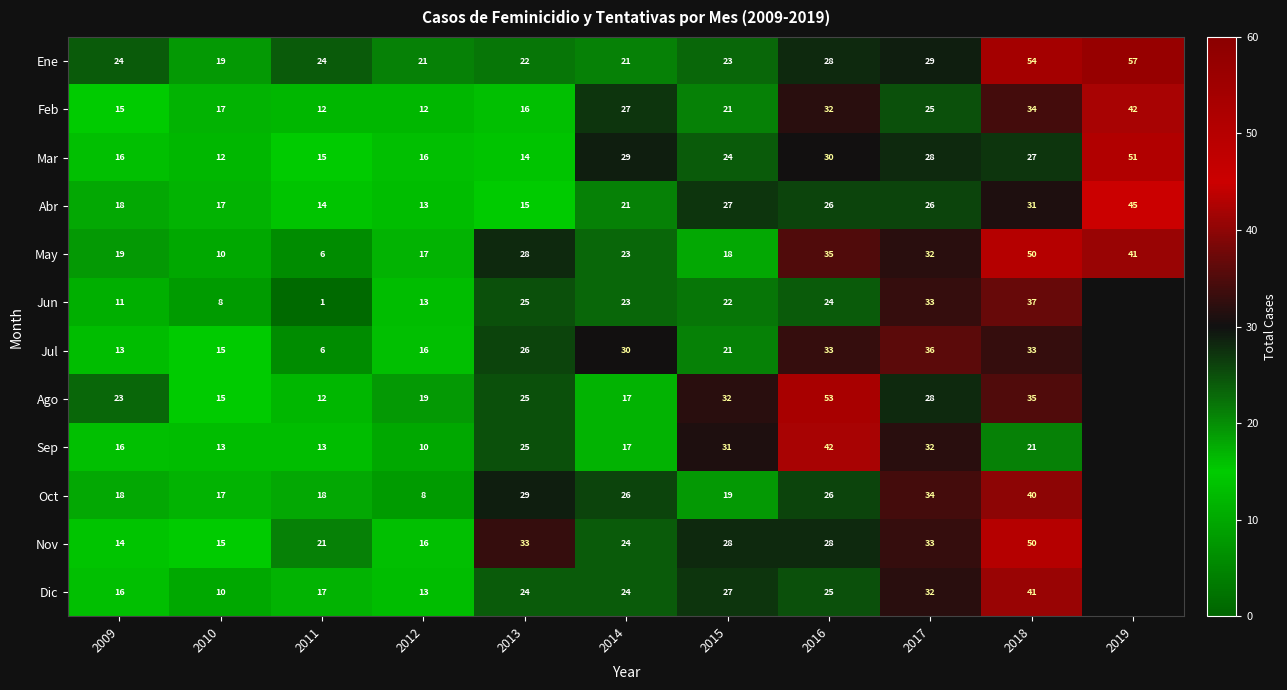

What is the total value across all series at 2010?

168